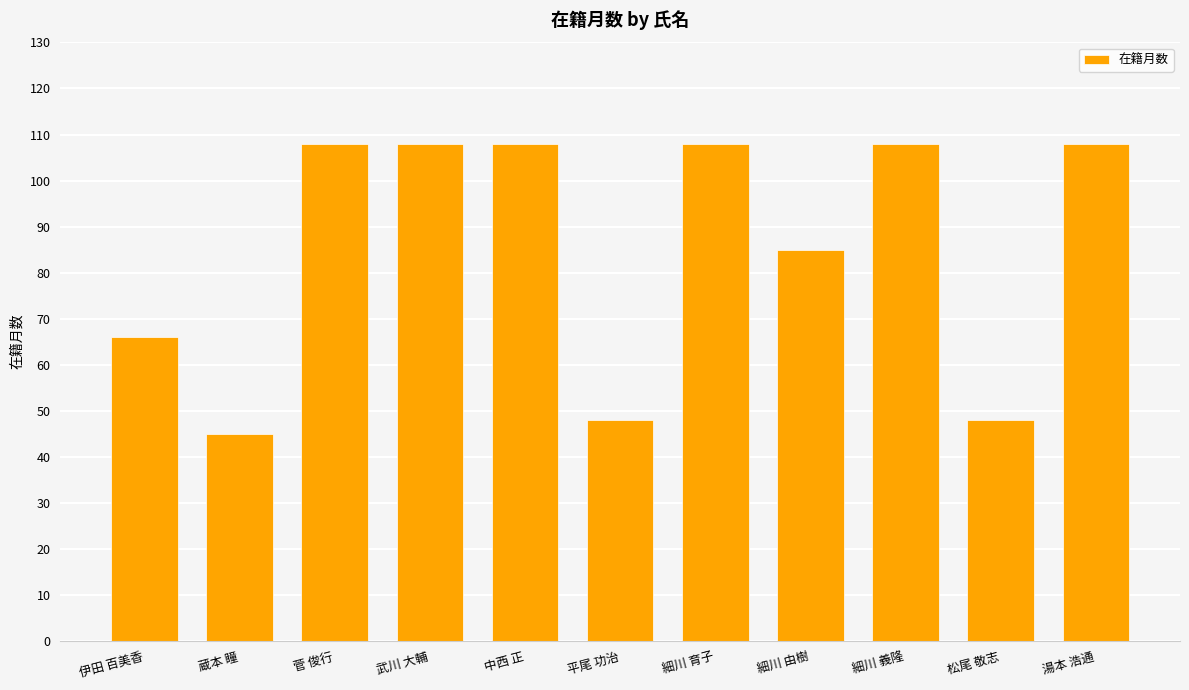

Which label corresponds to the smallest value in the chart?

蔵本 瞳